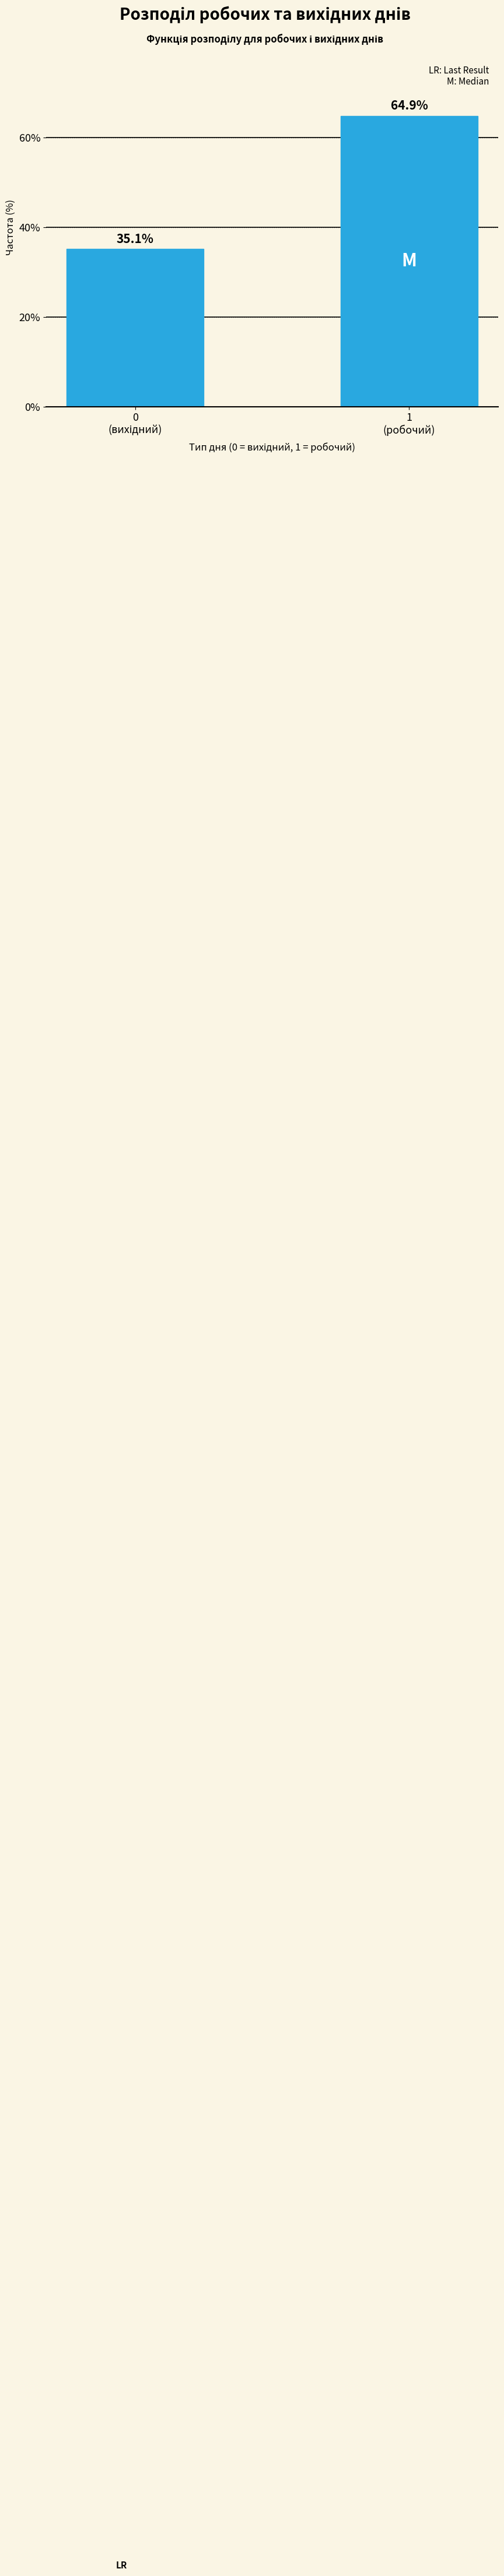

Reading left to right, list all the values displayed in this chart.

35.1	64.9